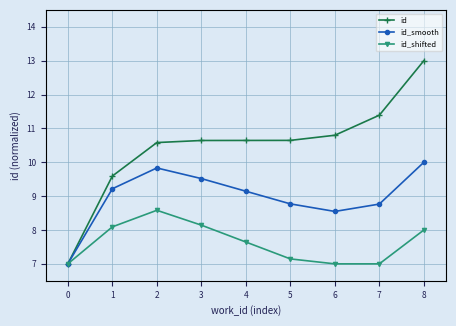

Rank the series at 4 from lowest to highest value.

id_shifted, id_smooth, id